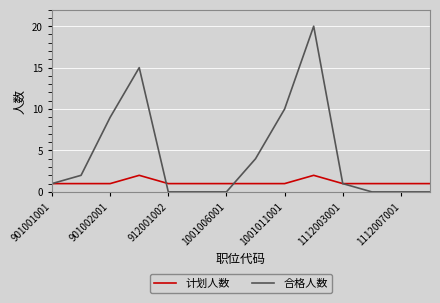

What is the difference between the second highest and minimum values in the 计划人数 series?

1